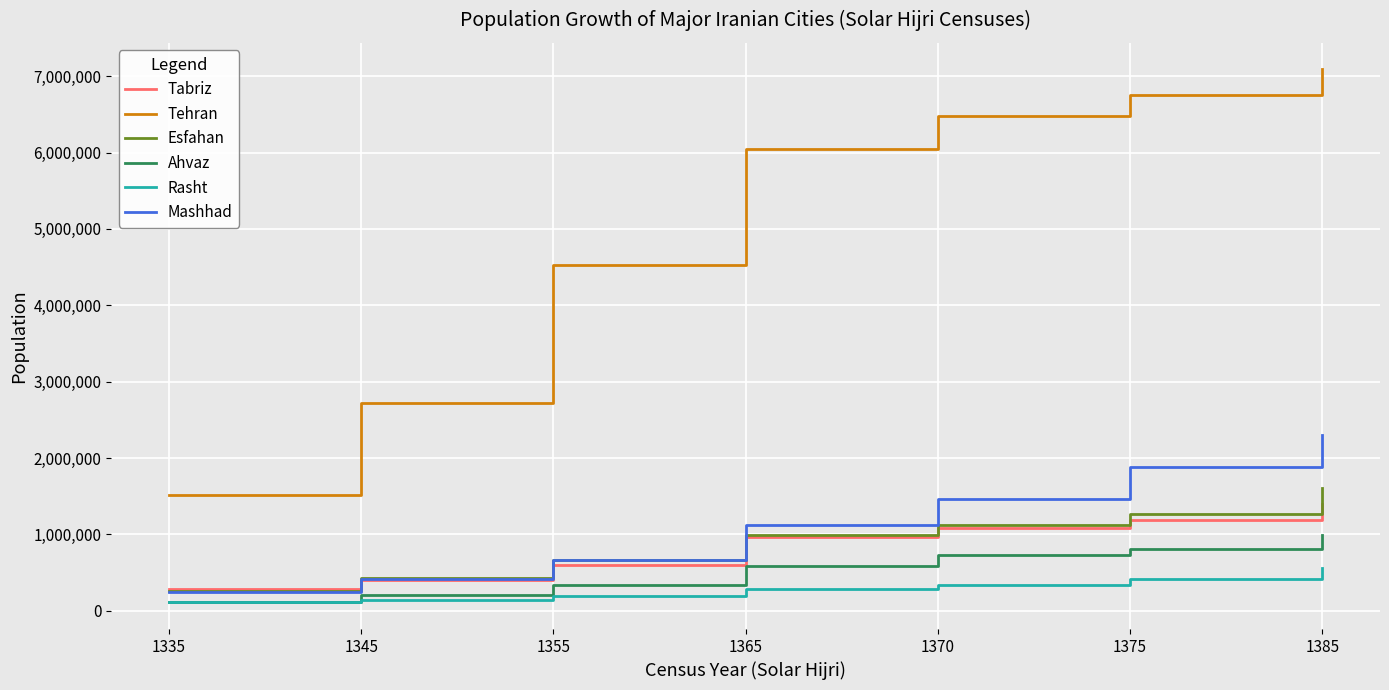

Which series has the largest range (max minus min)?

Tehran